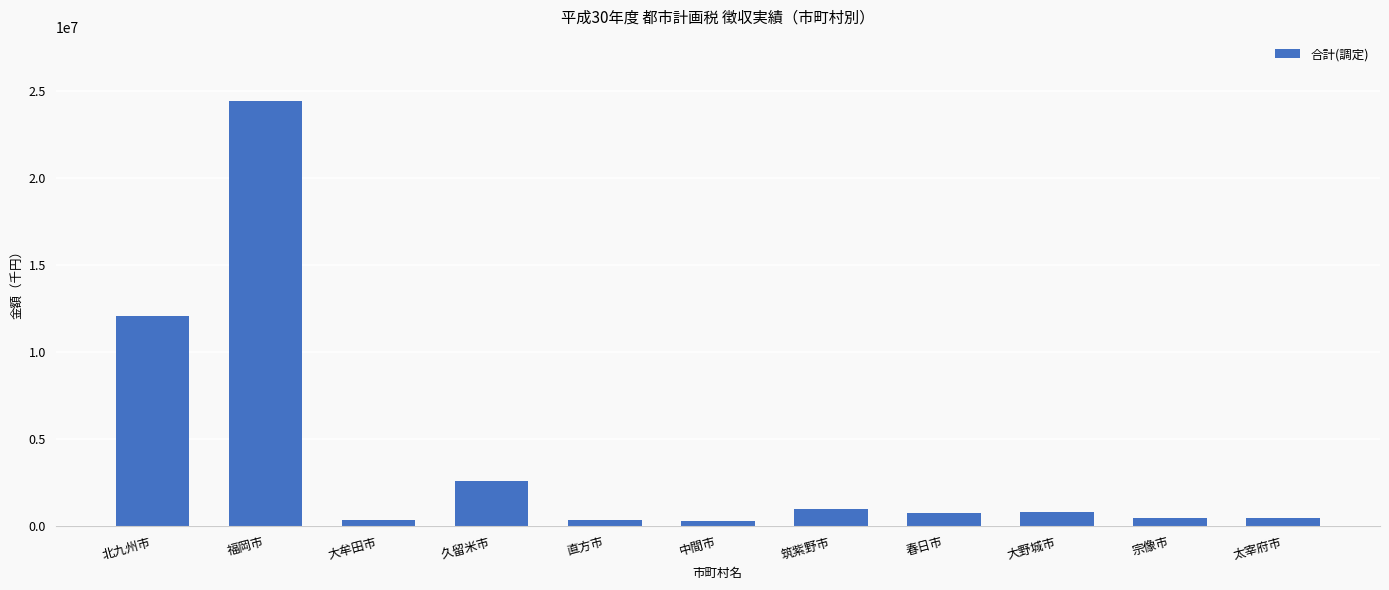

Does the chart contain stacked bars?

No